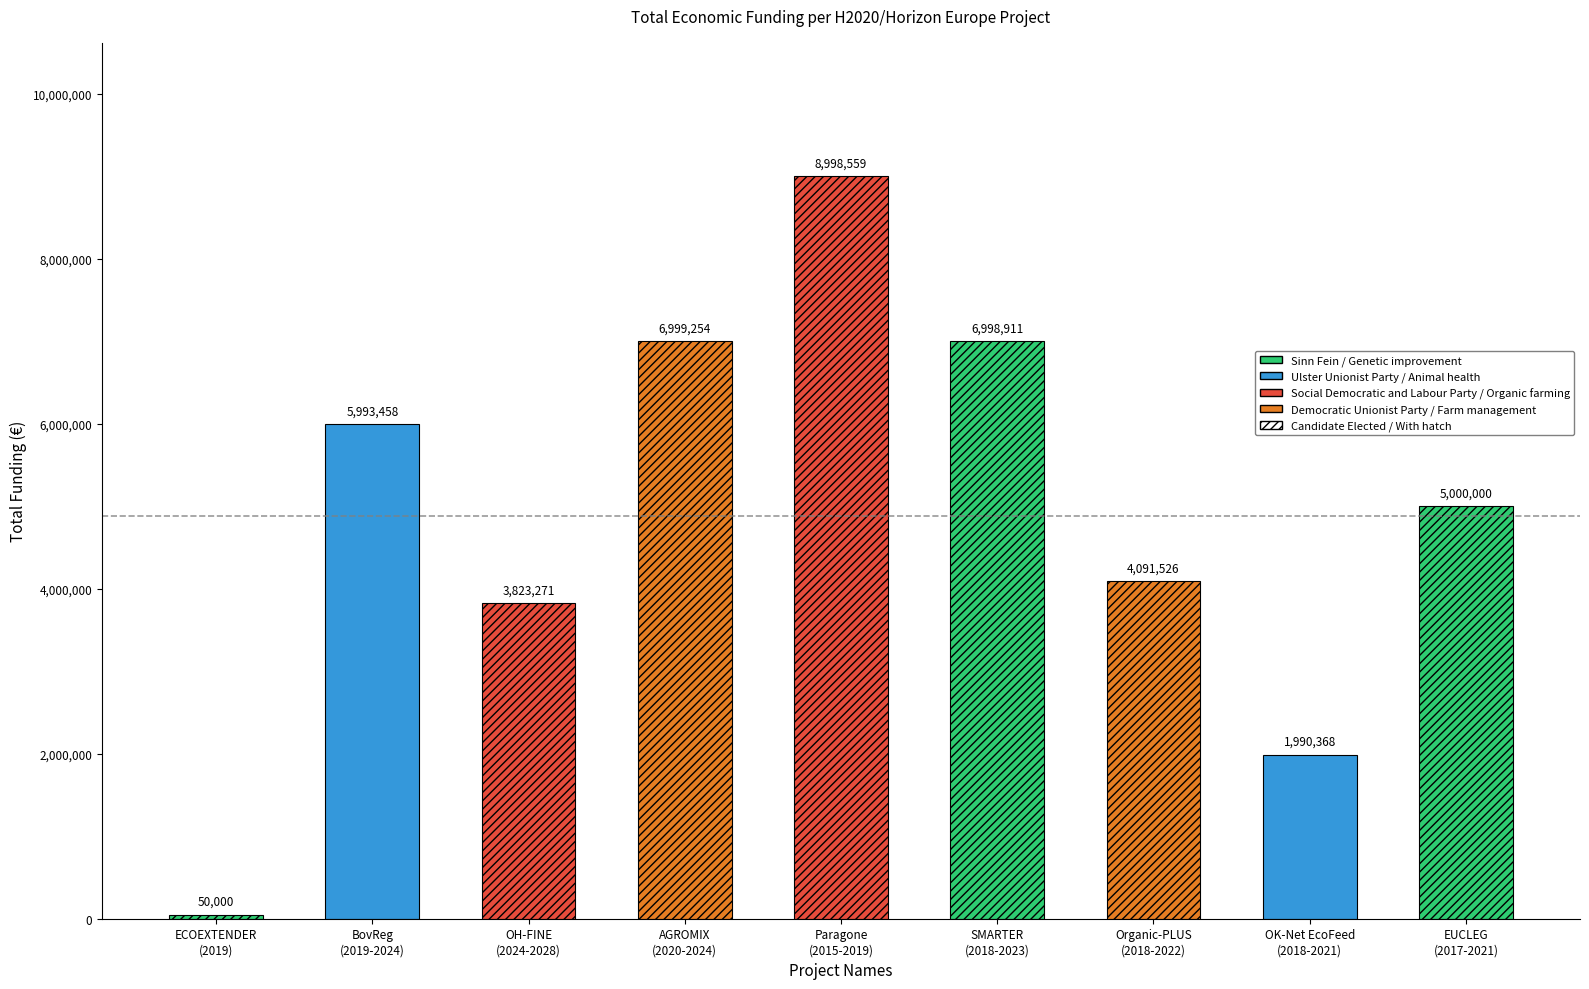

What is the sum of the values at SMARTER
(2018-2023) and BovReg
(2019-2024)?

12992369